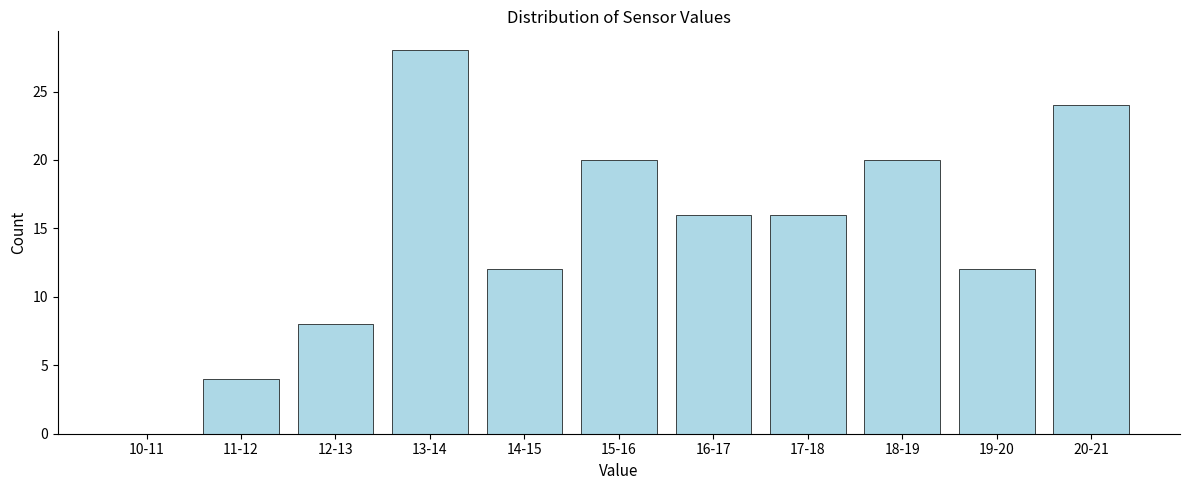

Reading left to right, transcribe all the data shown in this chart.

10-11=0	11-12=4	12-13=8	13-14=28	14-15=12	15-16=20	16-17=16	17-18=16	18-19=20	19-20=12	20-21=24